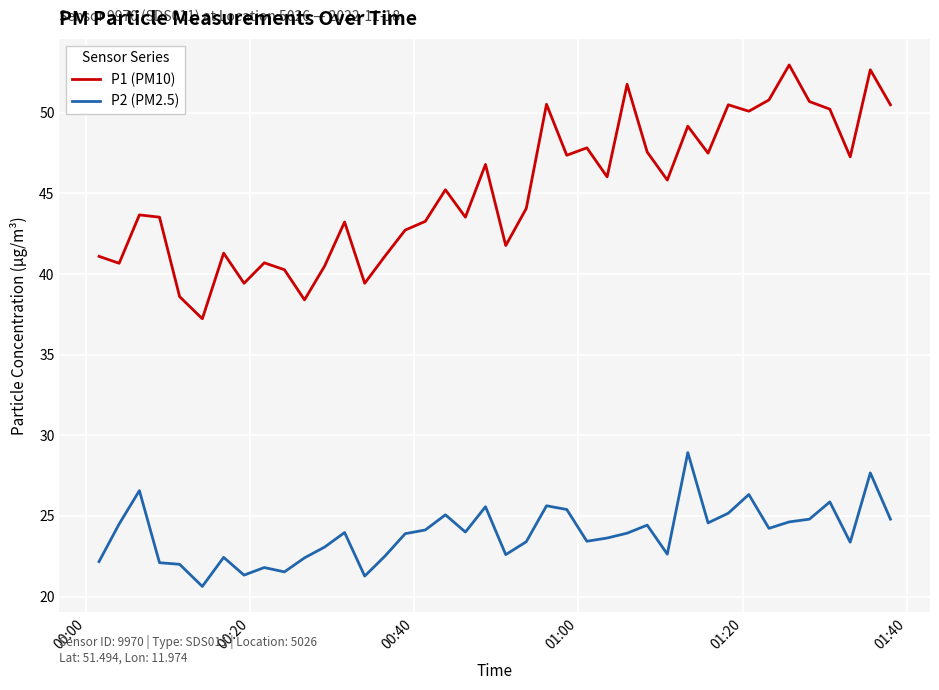

What are all the series names shown in the legend?

P1 (PM10), P2 (PM2.5)